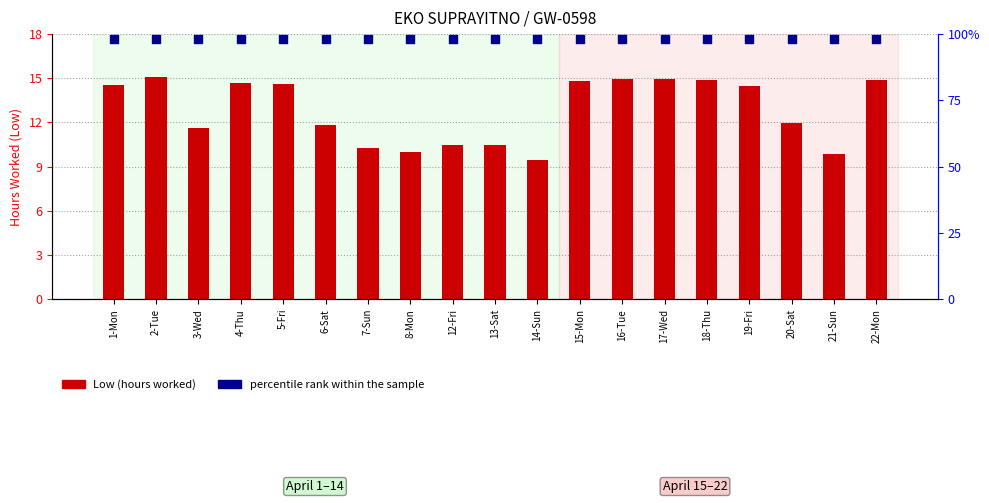

Which series contains the highest Y value?

percentile rank within the sample